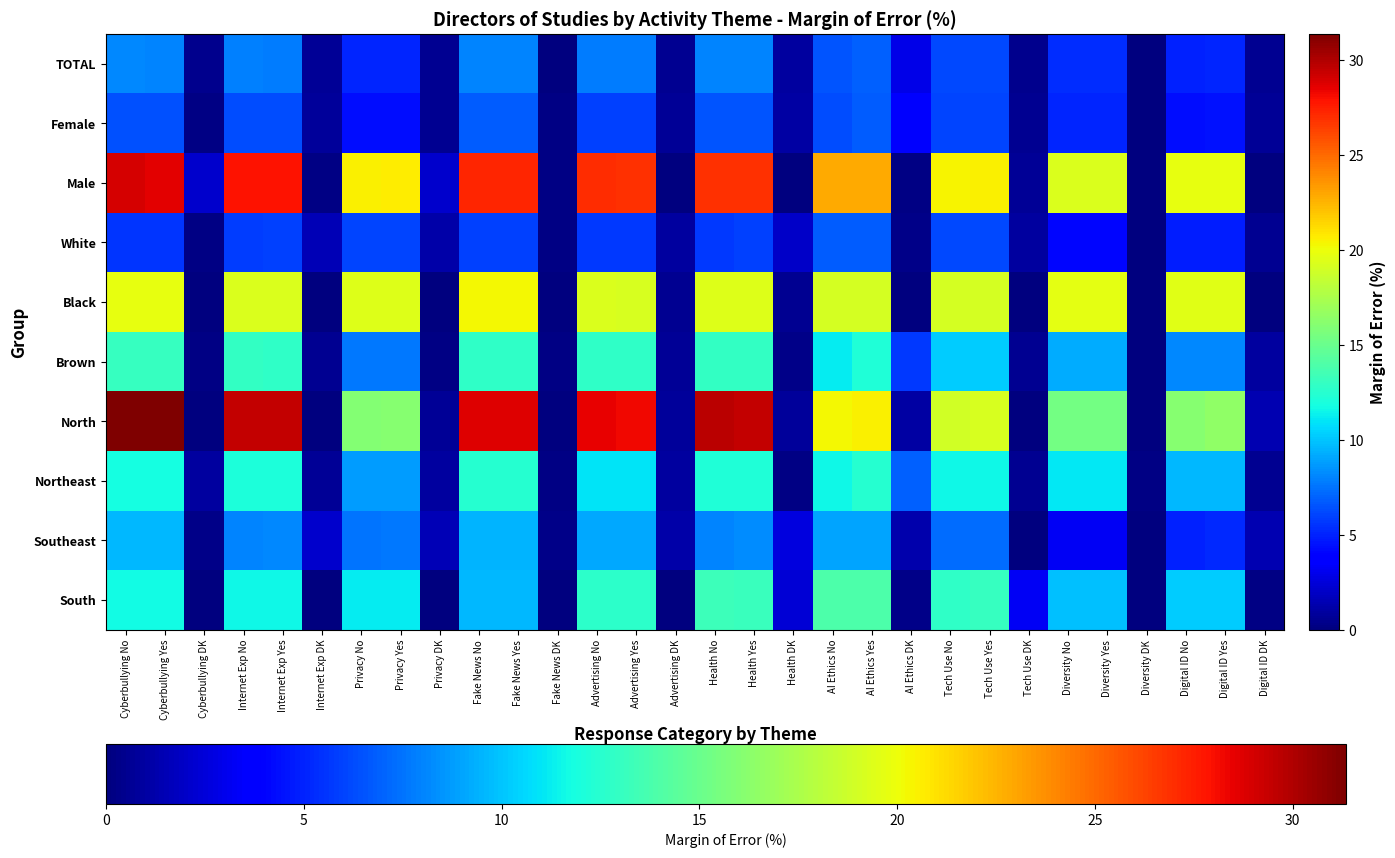

What is the total value across all series at Privacy DK?

7.8